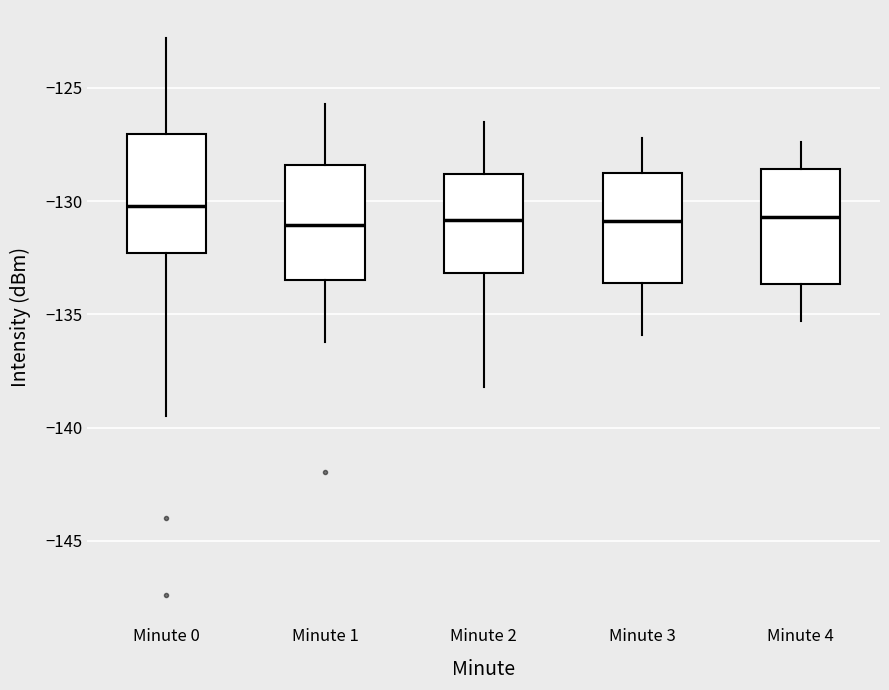

Reading left to right, transcribe this box plot: for each box, give where its median line is, the range the box spans, and where its two whiskers end, as read against the y-axis. The values are not printed on the chart, so give them approximately, as read against the axis.

Minute 0: median -130.0, box -132.5 to -127.0, whiskers -139.5 to -123.0
Minute 1: median -131.0, box -133.5 to -128.5, whiskers -136.0 to -125.5
Minute 2: median -131.0, box -133.0 to -129.0, whiskers -138.0 to -126.5
Minute 3: median -131.0, box -133.5 to -128.5, whiskers -136.0 to -127.0
Minute 4: median -130.5, box -133.5 to -128.5, whiskers -135.5 to -127.5